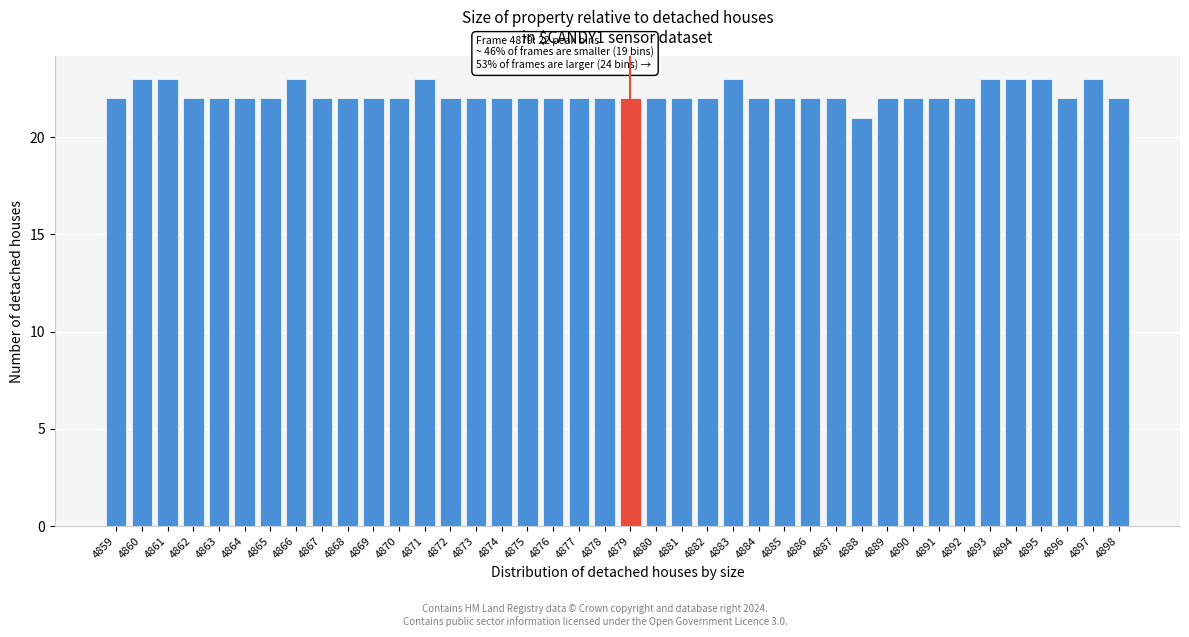

Which category has the lowest value across all series?

4888